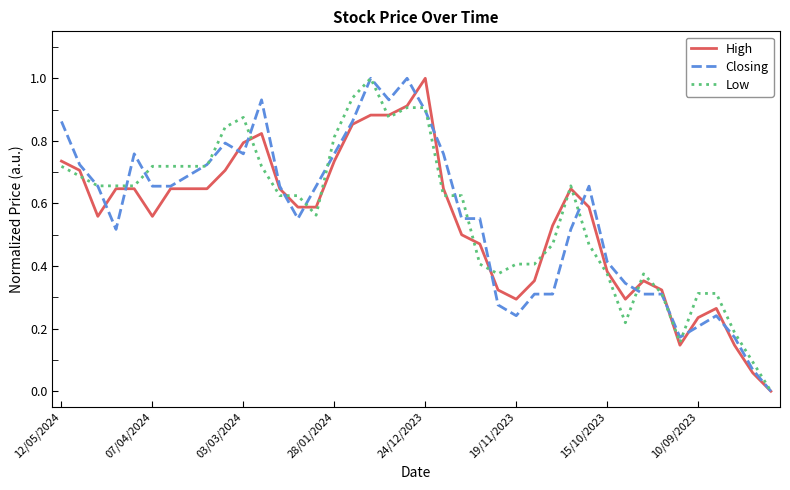

What is the greatest value displayed?

1.0